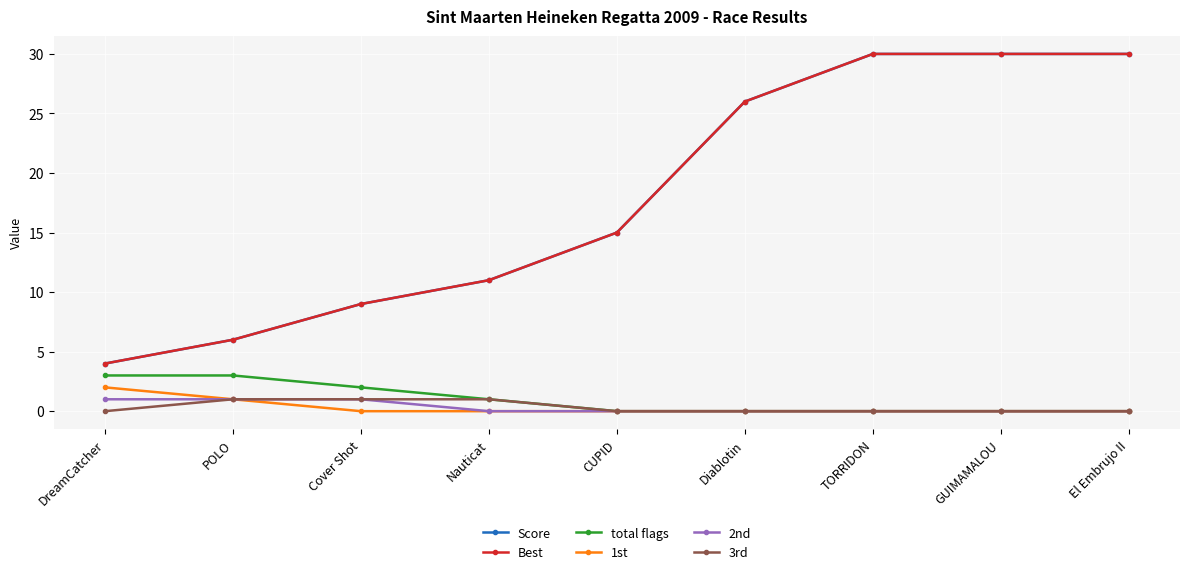

Which category has the lowest value in the 1st series?

Cover Shot